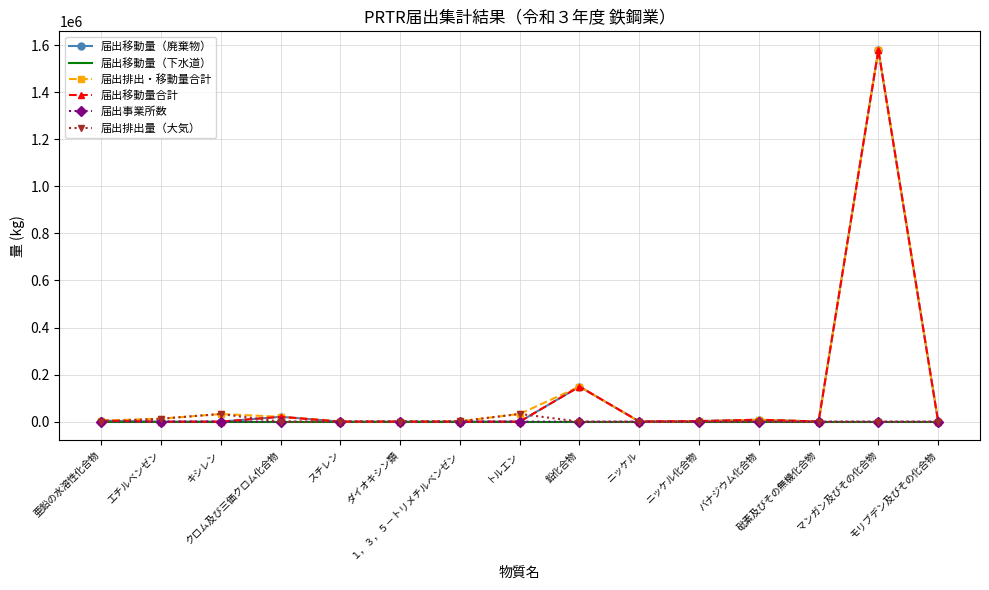

True or false: 届出排出・移動量合計 has more than 1 points higher than both neighbors.

True